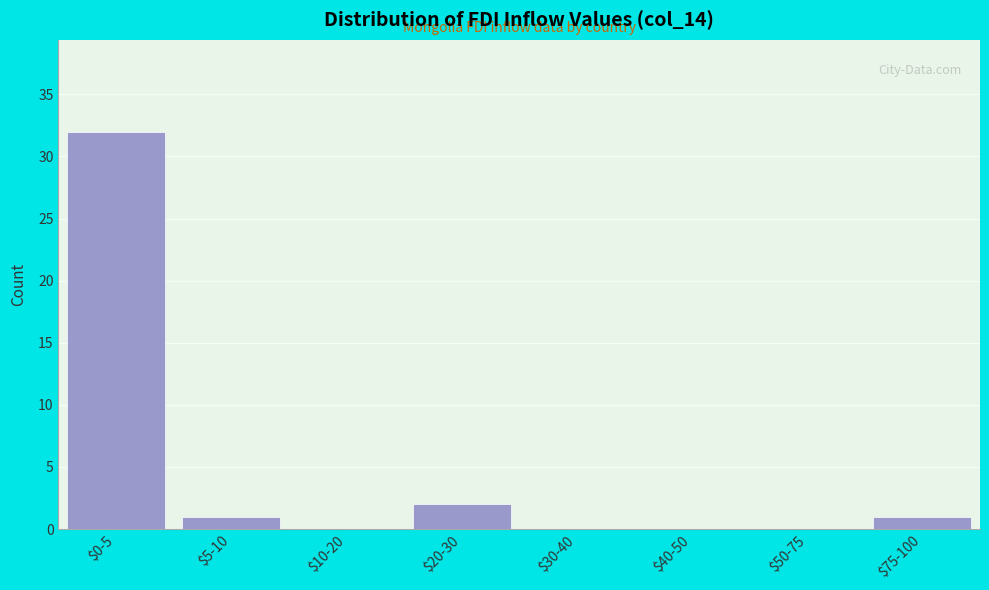

Which label corresponds to the largest value in the chart?

$0-5